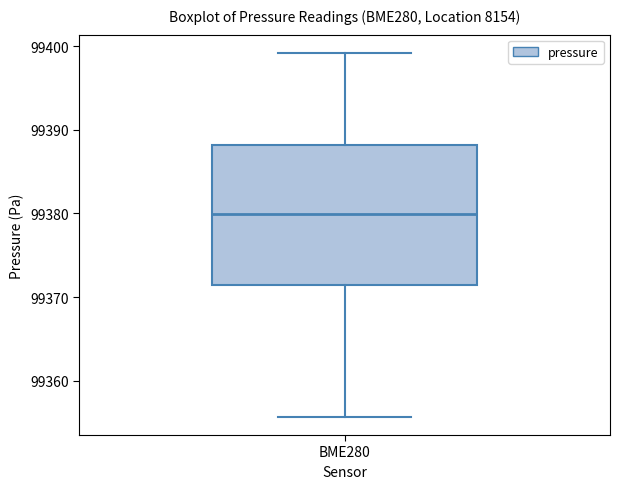

Where is the upper edge of the box for BME280 on the y-axis? The values are not printed on the chart, so give them approximately, as read against the axis.

99388